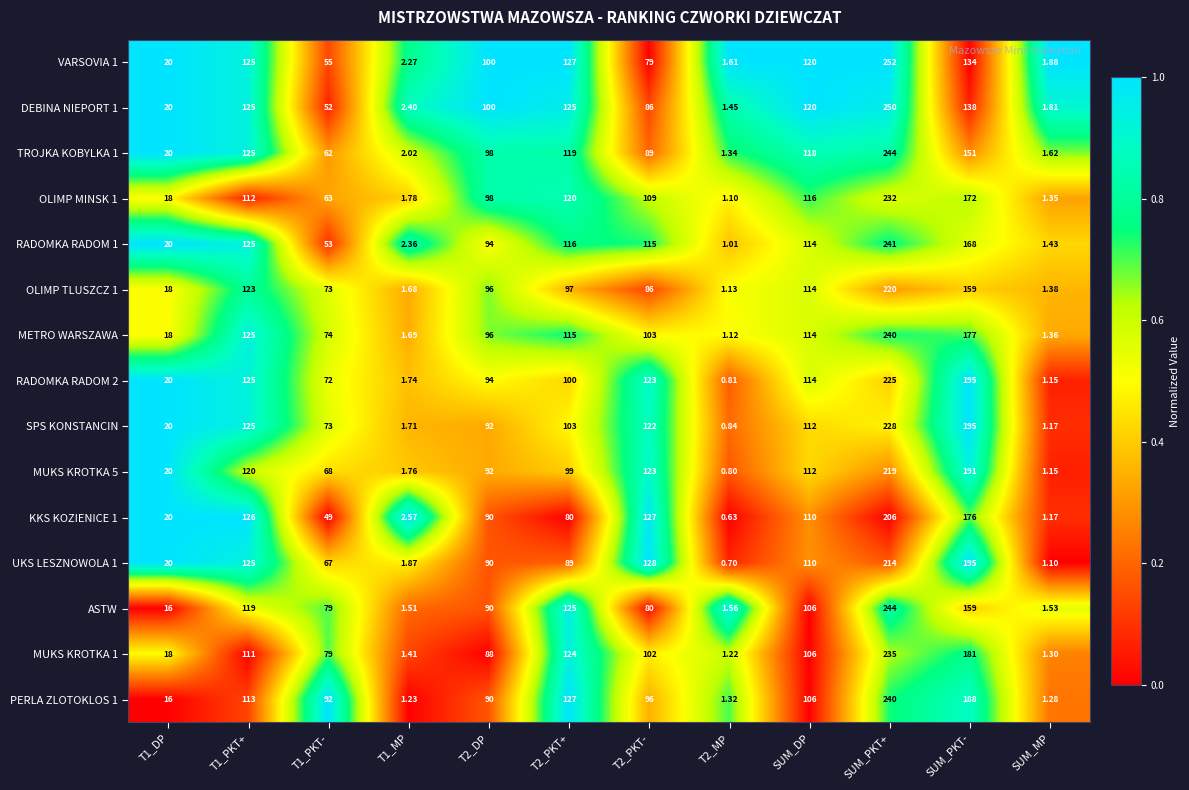

Is the value of METRO WARSZAWA at T2_DP greater than the value of MUKS KROTKA 1 at T2_PKT-?

No